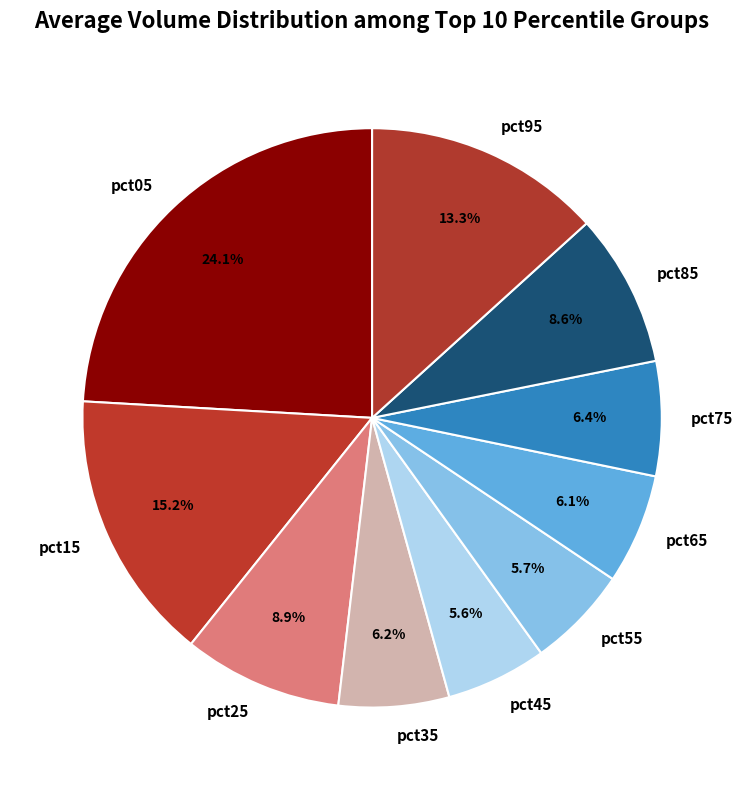

The pct55 slice represents 20% of the pie. True or false?

False